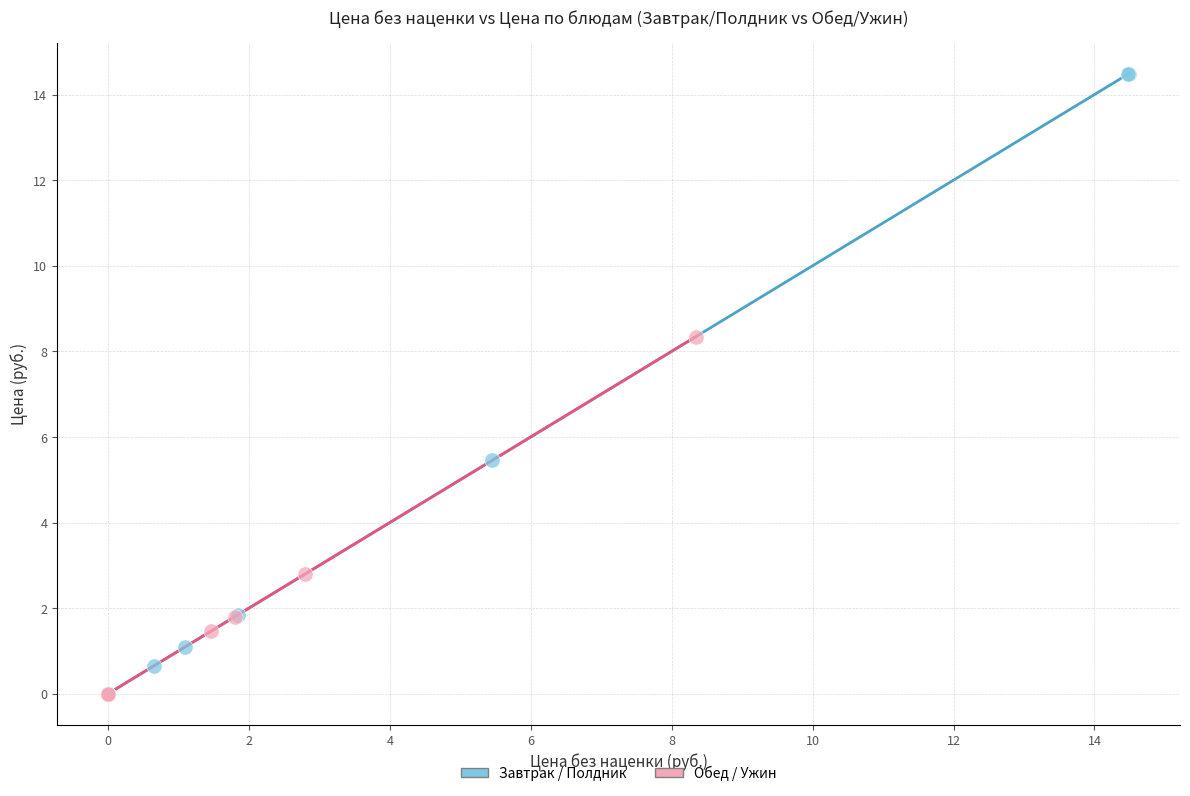

Which series has the largest Y range (max minus min)?

Завтрак / Полдник